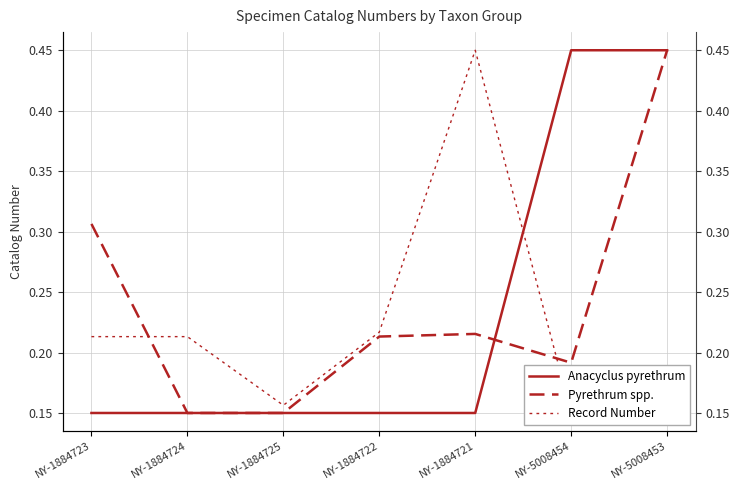

Does the chart display data point markers on the line(s)?

No